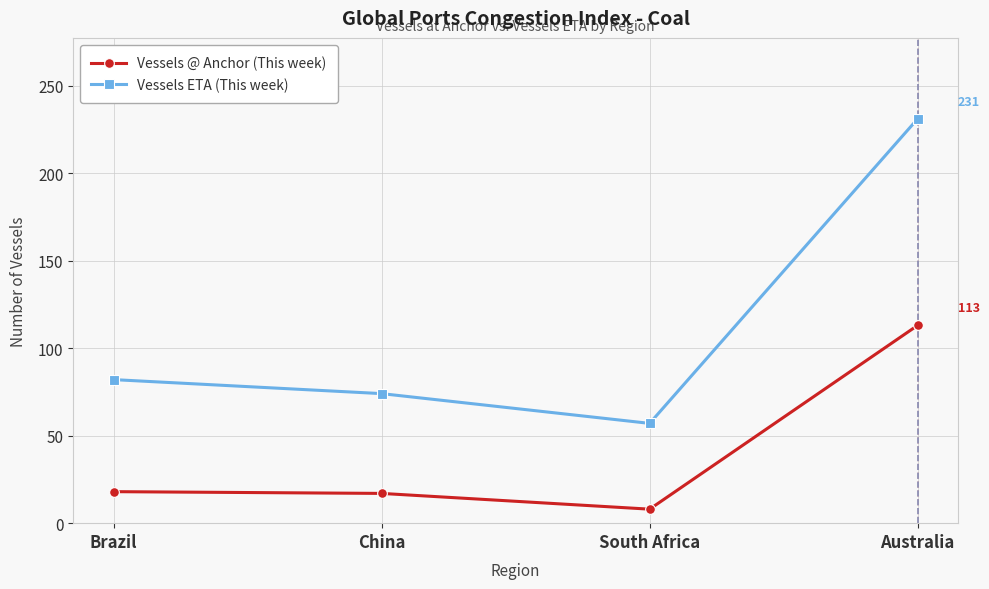

True or false: Vessels ETA (This week) and Vessels @ Anchor (This week) intersect in this chart.

False